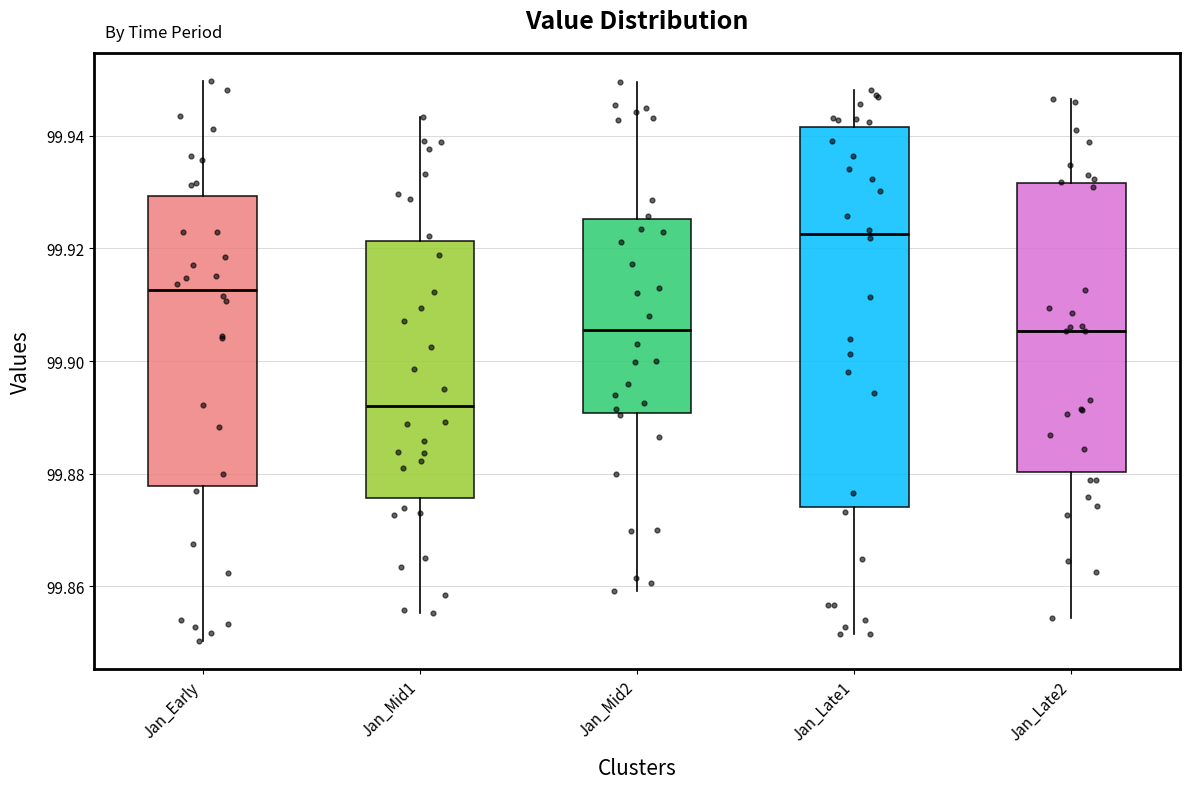

Reading left to right, transcribe this box plot: for each box, give where its median line is, the range the box spans, and where its two whiskers end, as read against the y-axis. The values are not printed on the chart, so give them approximately, as read against the axis.

Jan_Early: median 99.912, box 99.878 to 99.930, whiskers 99.850 to 99.950
Jan_Mid1: median 99.892, box 99.876 to 99.922, whiskers 99.856 to 99.944
Jan_Mid2: median 99.906, box 99.890 to 99.926, whiskers 99.860 to 99.950
Jan_Late1: median 99.922, box 99.874 to 99.942, whiskers 99.852 to 99.948
Jan_Late2: median 99.906, box 99.880 to 99.932, whiskers 99.854 to 99.946